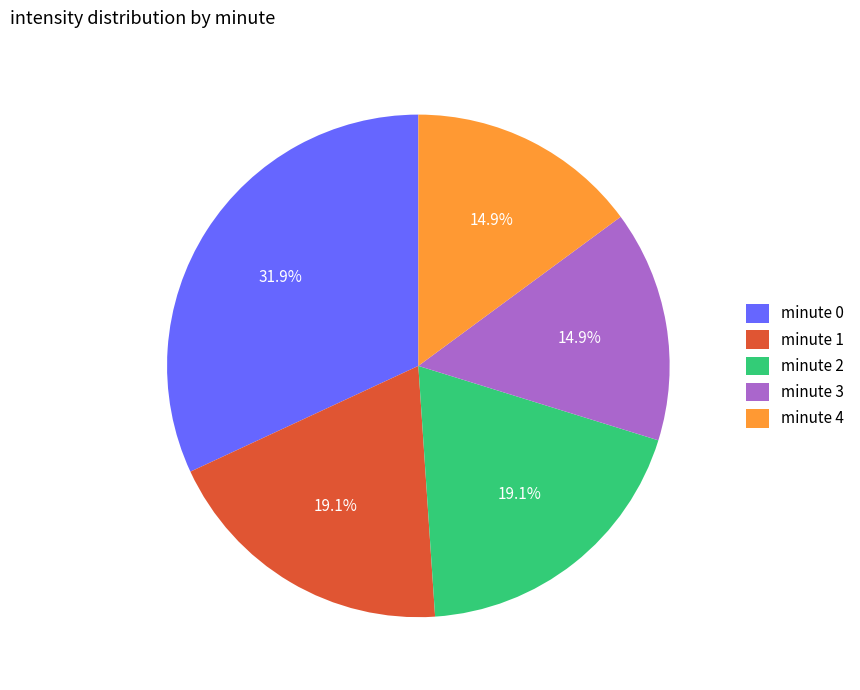

What percentage is the minute 3 slice, to the nearest percent?

15%